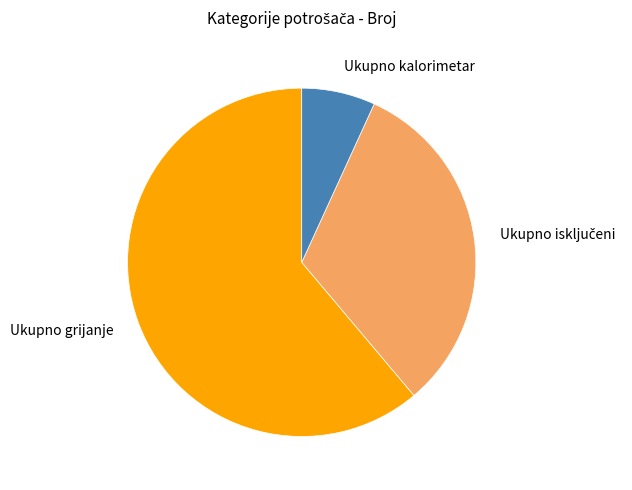

How many slices are in this pie chart?

3